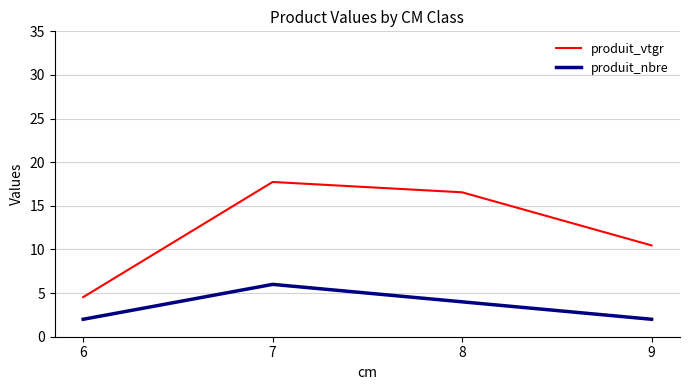

Reading left to right, what are all the values shown in this chart?

produit_vtgr: 6=4.5	7=17.7	8=16.6	9=10.5
produit_nbre: 6=2.0	7=6.0	8=4.0	9=2.0